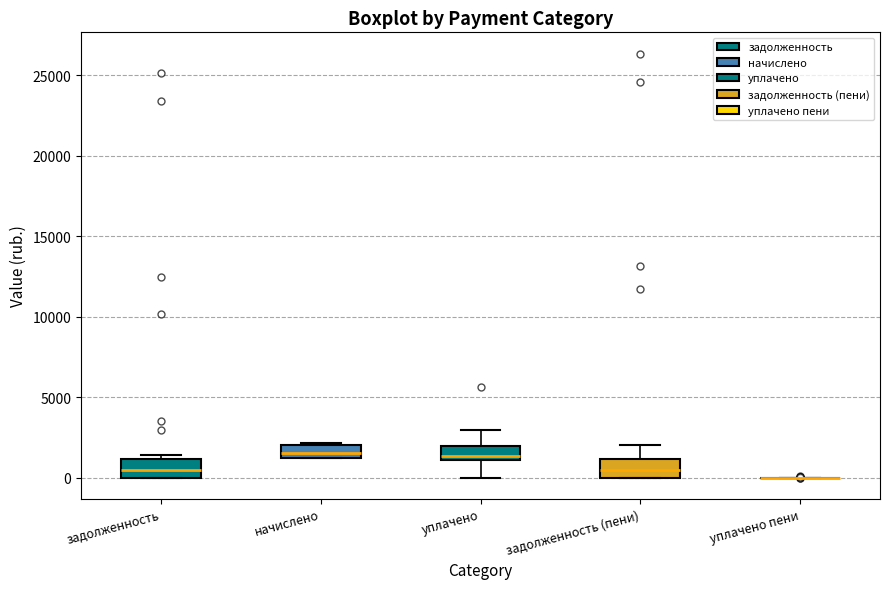

Reading left to right, transcribe this box plot: for each box, give where its median line is, the range the box spans, and where its two whiskers end, as read against the y-axis. The values are not printed on the chart, so give them approximately, as read against the axis.

задолженность: median 500, box 0 to 1000, whiskers 0 to 1500
начислено: median 1500, box 1000 to 2000, whiskers 1000 to 2000
уплачено: median 1500, box 1000 to 2000, whiskers 0 to 3000
задолженность (пени): median 500, box 0 to 1000, whiskers 0 to 2000
уплачено пени: box collapsed to a line at 0, whiskers 0 to 0